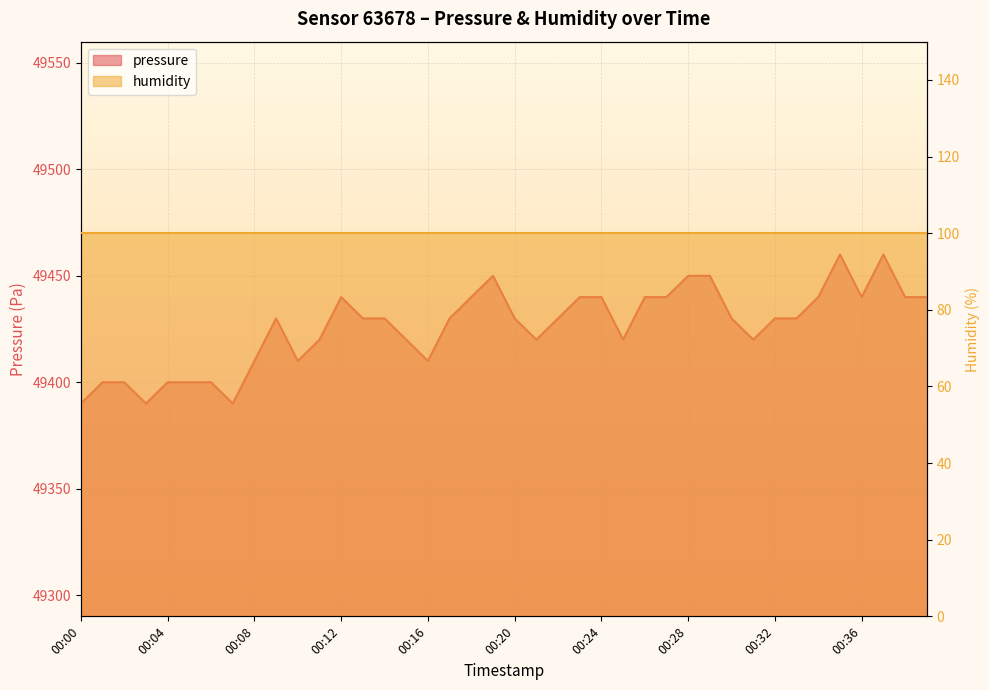

Does the chart display data point markers on the line(s)?

No